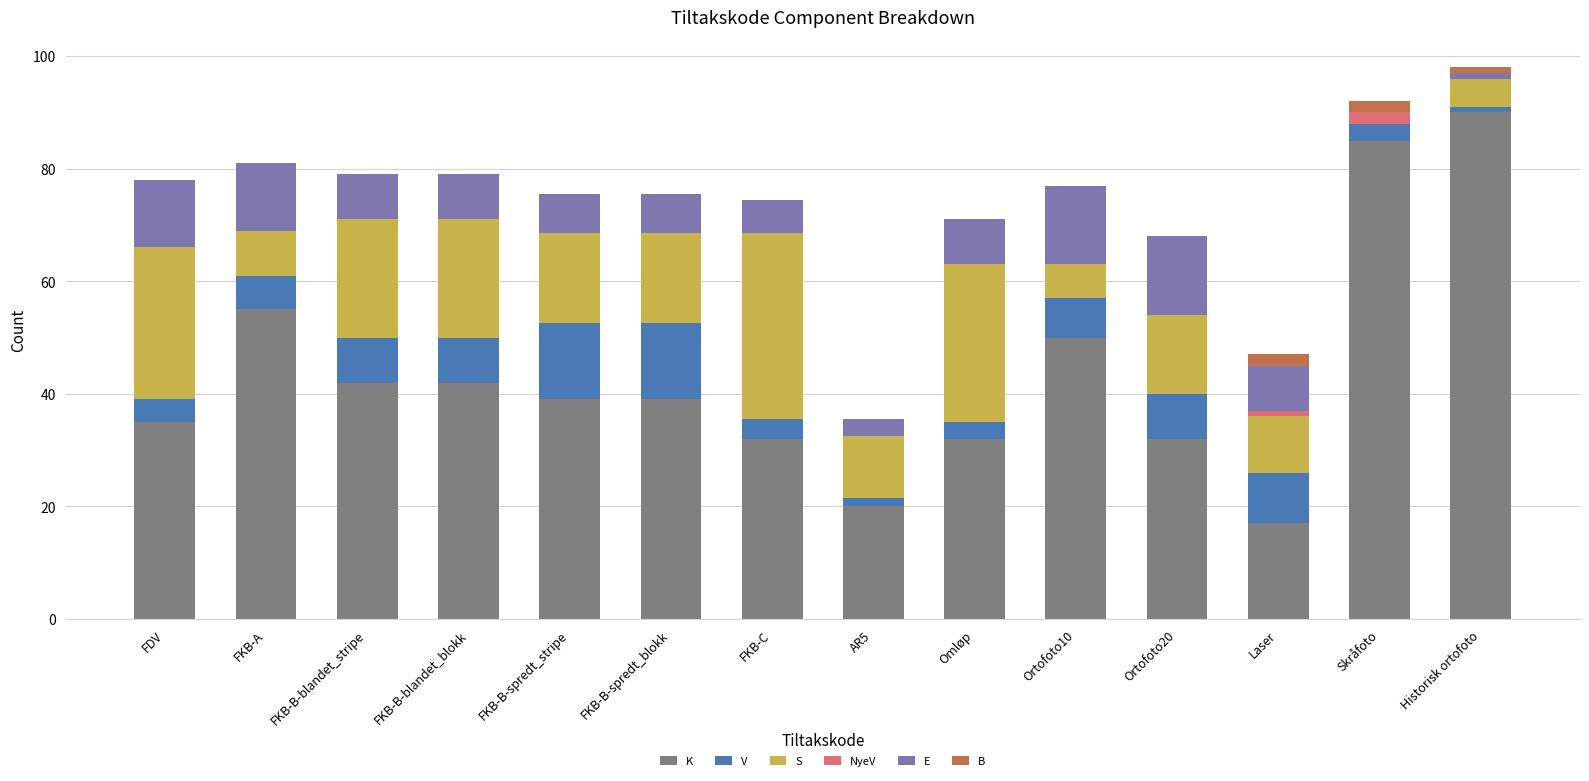

At which label does K reach its peak?

Historisk ortofoto